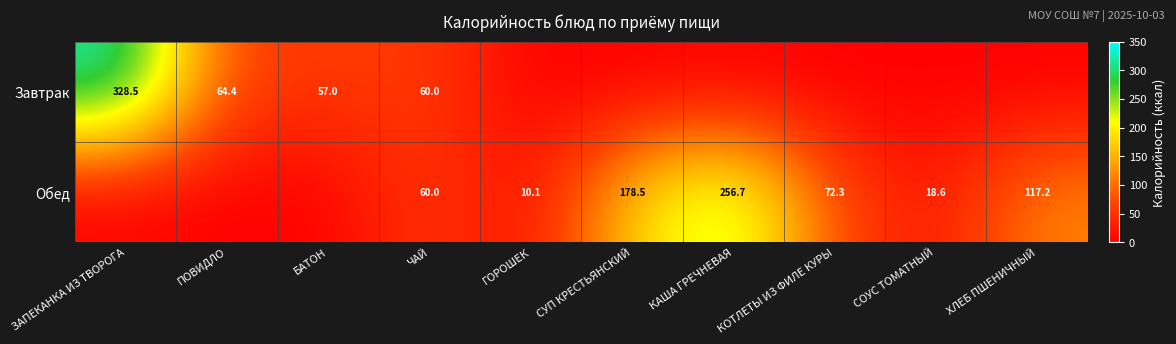

The Завтрак series shows 328.5 at ЗАПЕКАНКА ИЗ ТВОРОГА. True or false?

True